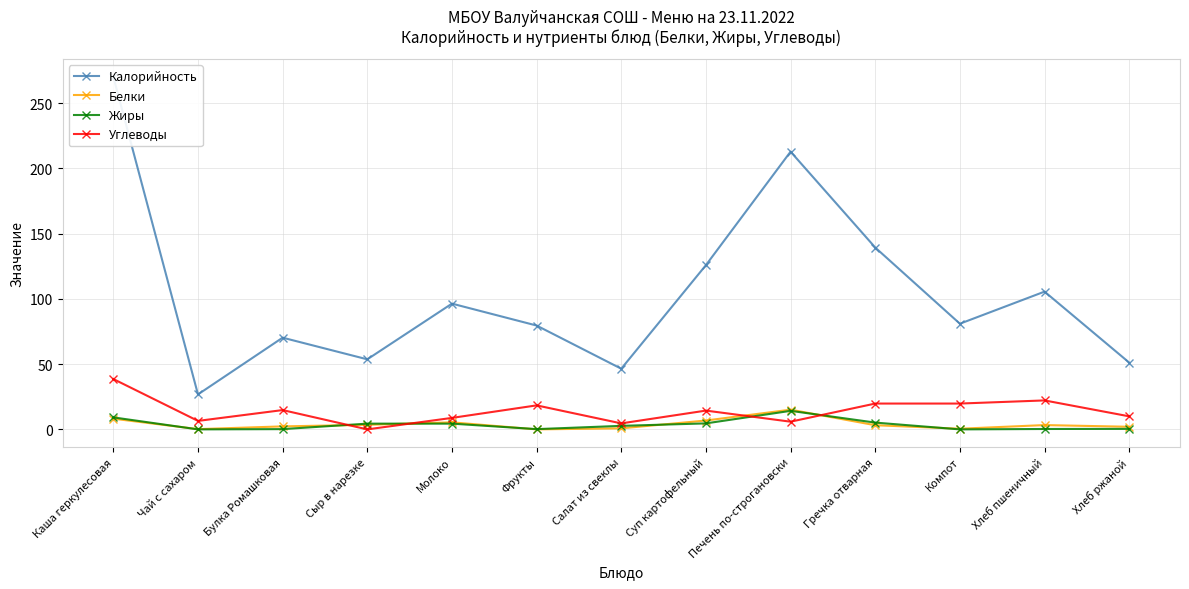

How many positive values does the Жиры series have?

11